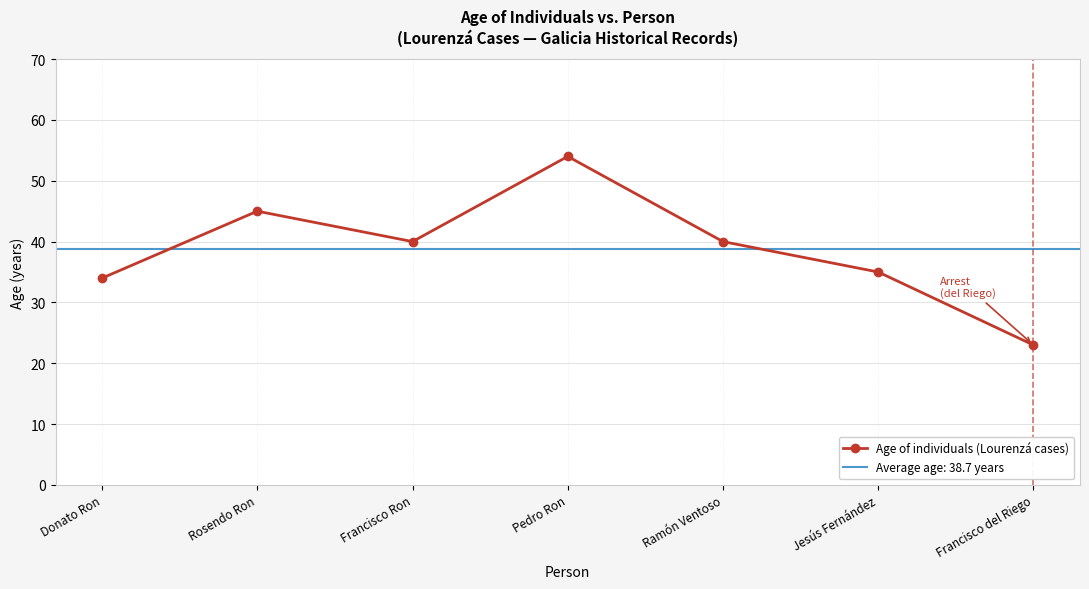

How many series are shown in this chart?

1